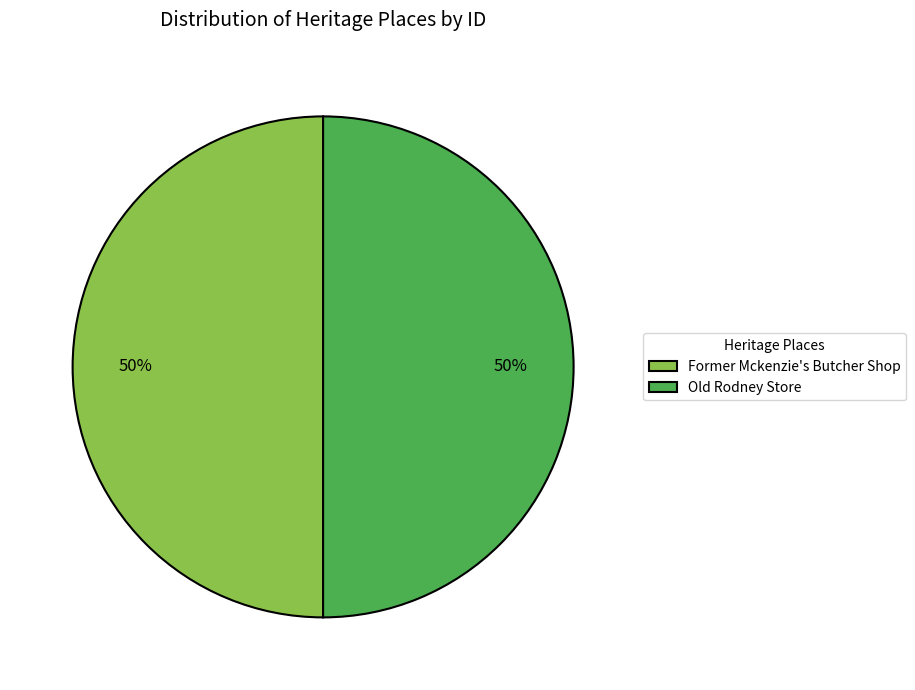

What percentage is the Old Rodney Store slice, to the nearest percent?

50%